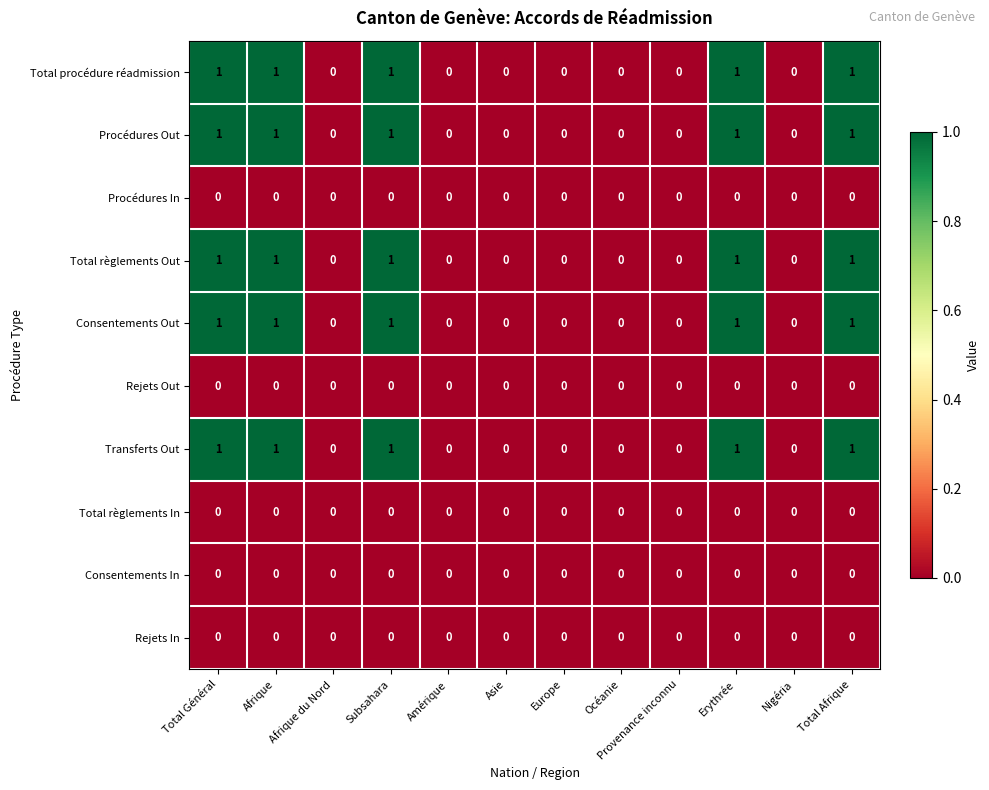

True or false: Total procédure réadmission has a value of 1 at Erythrée.

True